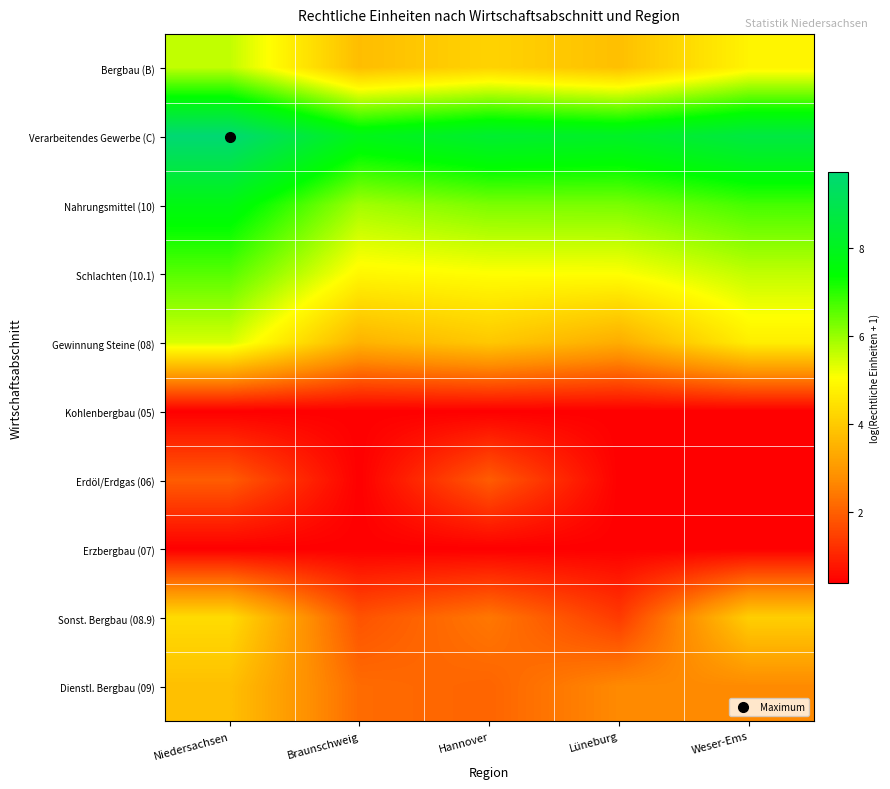

Reading left to right, extract all data points from this chart.

Bergbau (B): Niedersachsen=5.6	Braunschweig=3.7	Hannover=4.2	Lüneburg=3.8	Weser-Ems=4.8
Verarbeitendes Gewerbe (C): Niedersachsen=9.7	Braunschweig=7.9	Hannover=8.3	Lüneburg=8.2	Weser-Ems=8.7
Nahrungsmittel (10): Niedersachsen=7.7	Braunschweig=5.9	Hannover=6.3	Lüneburg=6.3	Weser-Ems=6.7
Schlachten (10.1): Niedersachsen=6.6	Braunschweig=4.9	Hannover=5.0	Lüneburg=5.1	Weser-Ems=5.6
Gewinnung Steine (08): Niedersachsen=5.4	Braunschweig=3.5	Hannover=4.0	Lüneburg=3.4	Weser-Ems=4.7
Kohlenbergbau (05): Niedersachsen=0.4	Braunschweig=0.4	Hannover=0.4	Lüneburg=0.4	Weser-Ems=0.4
Erdöl/Erdgas (06): Niedersachsen=1.9	Braunschweig=0.4	Hannover=1.9	Lüneburg=0.4	Weser-Ems=0.4
Erzbergbau (07): Niedersachsen=0.4	Braunschweig=0.4	Hannover=0.4	Lüneburg=0.4	Weser-Ems=0.4
Sonst. Bergbau (08.9): Niedersachsen=4.4	Braunschweig=1.8	Hannover=2.4	Lüneburg=1.4	Weser-Ems=4.1
Dienstl. Bergbau (09): Niedersachsen=3.8	Braunschweig=2.2	Hannover=2.1	Lüneburg=2.7	Weser-Ems=2.7